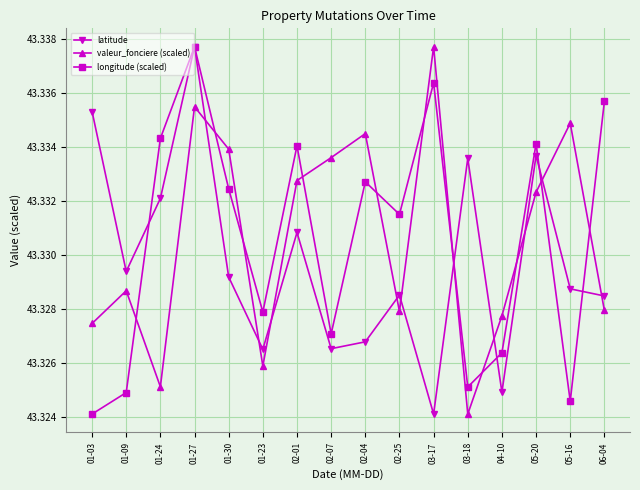

Where do latitude and longitude (scaled) first cross each other?

01-09 and 01-24